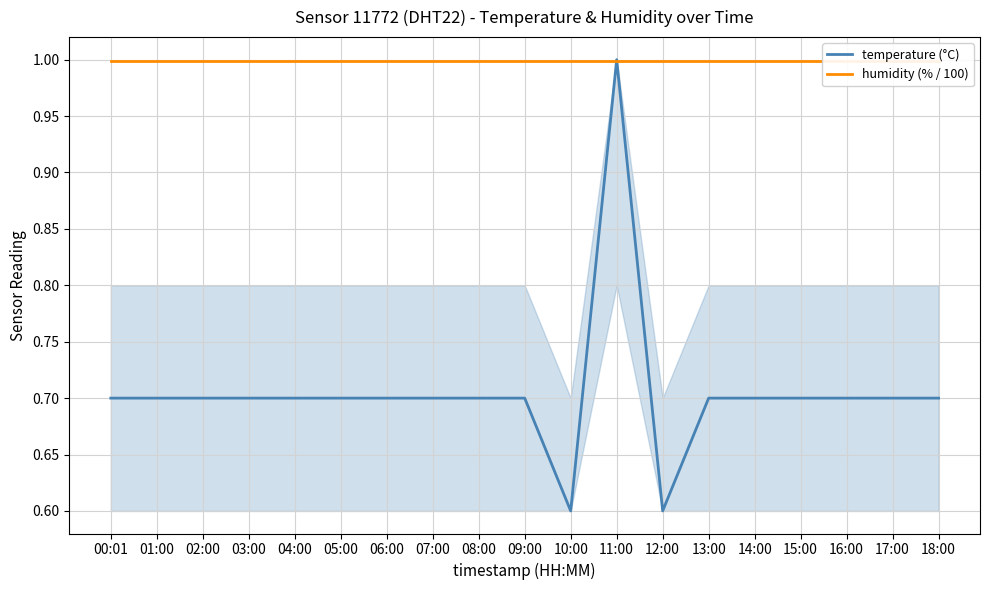

At which category is the sum across all series the highest?

11:00